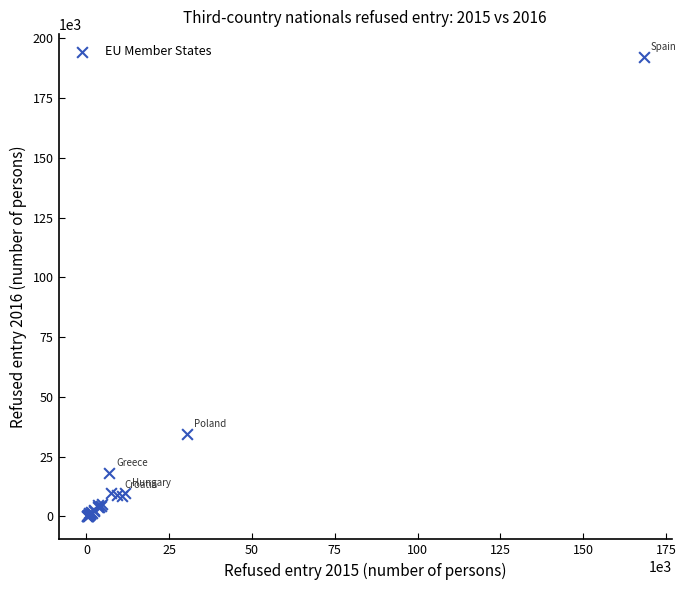

What Y value in the scatter plot is closest to 96072?

34485